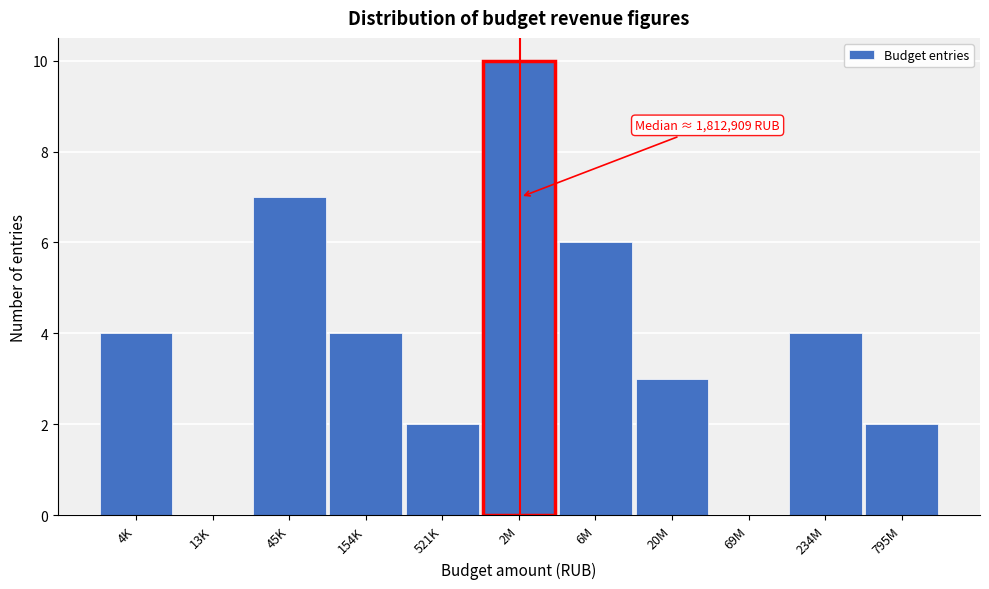

Reading right to left, transcribe all the data shown in this chart.

795M=2	234M=4	69M=0	20M=3	6M=6	2M=10	521K=2	154K=4	45K=7	13K=0	4K=4